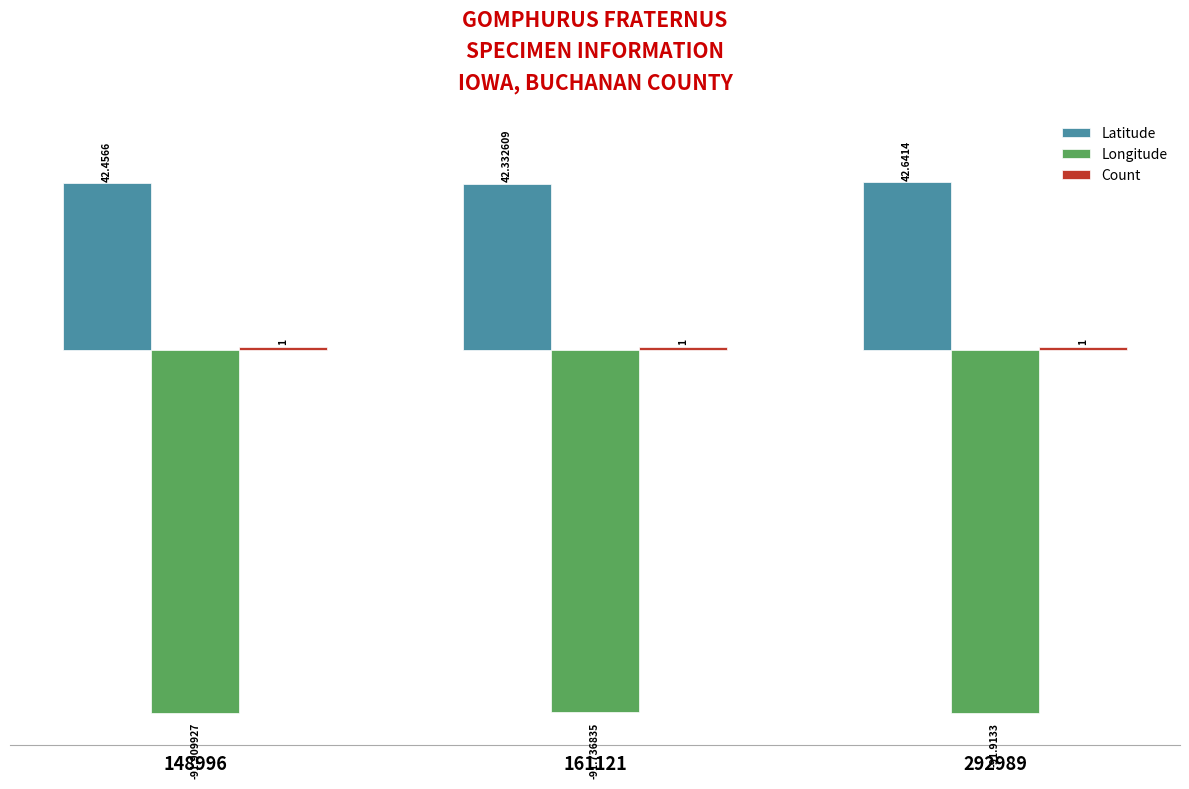

Which series has the widest spread of values?

Latitude